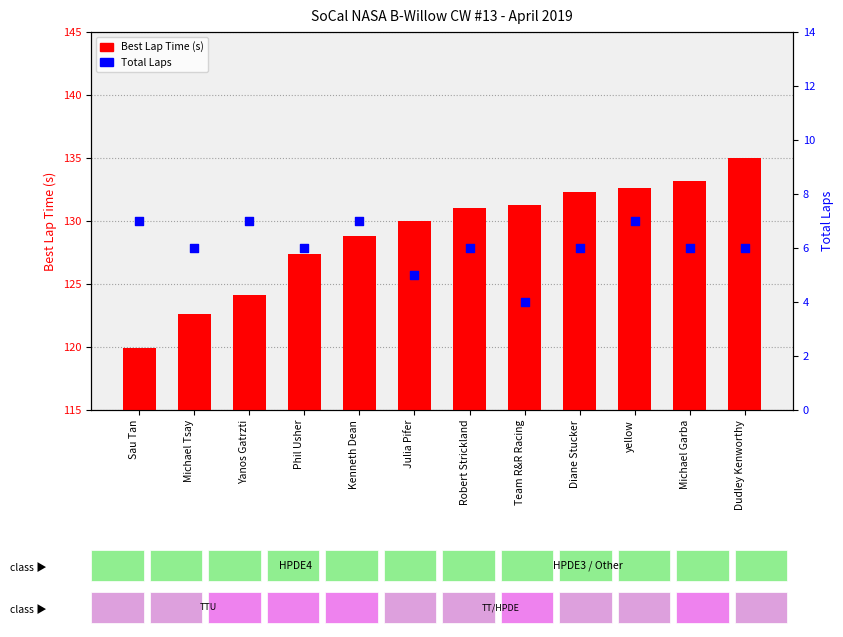

Which series has the widest spread of Y values?

Best Lap Time (s)